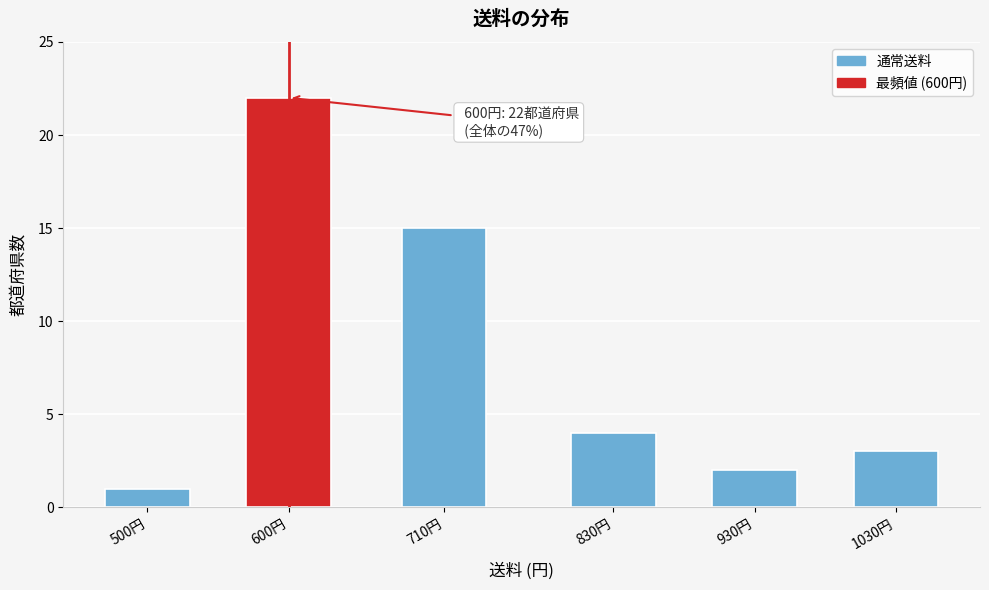

Reading left to right, extract all data points from this chart.

500円=1	600円=22	710円=15	830円=4	930円=2	1030円=3